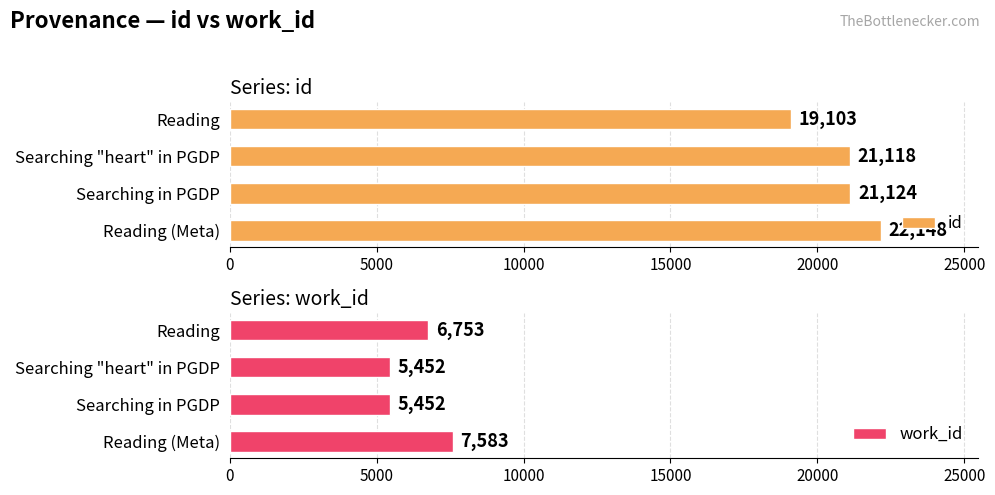

Rank the categories by id value from highest to lowest.

Reading (Meta), Searching in PGDP, Searching "heart" in PGDP, Reading